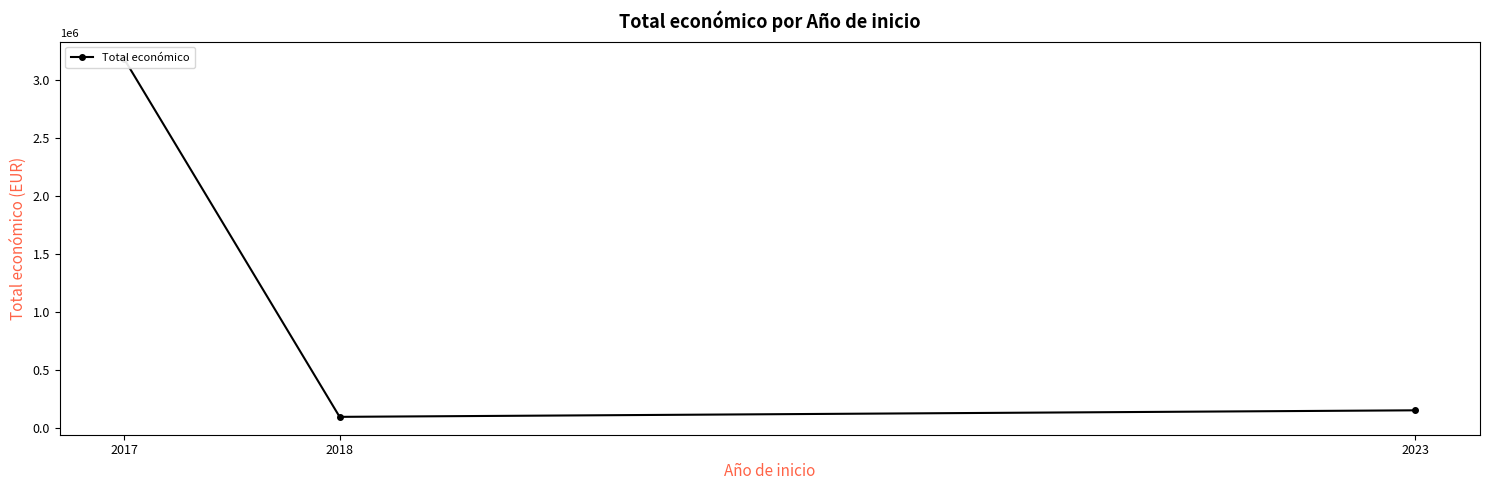

Which category has the highest value across all series?

2017